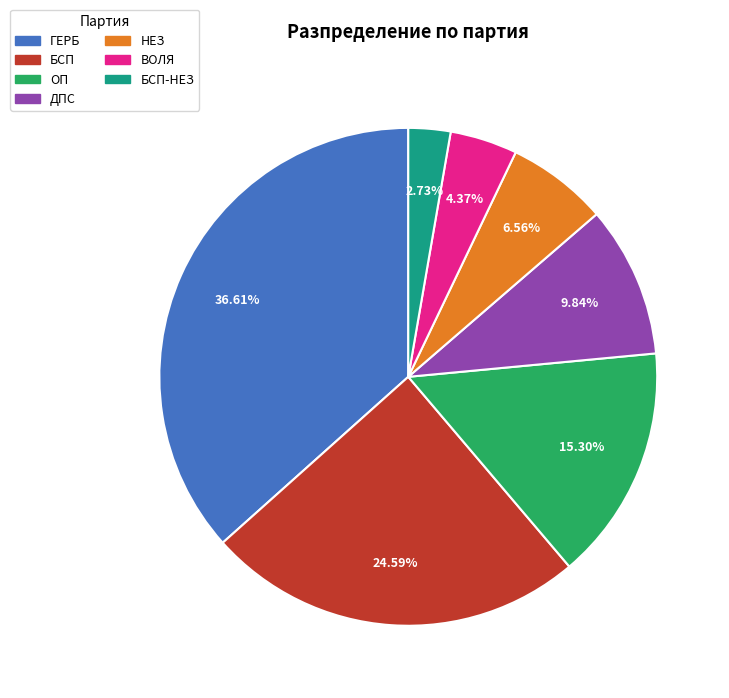

Is there any slice that represents more than half of the pie?

No